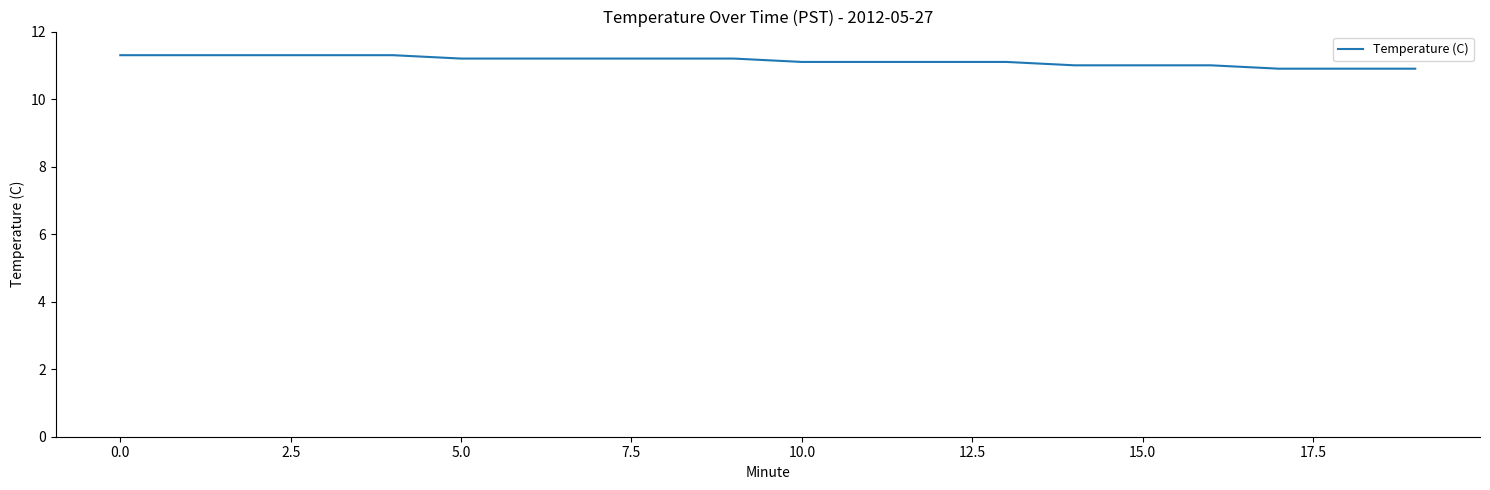

What is the minimum value shown in the chart?

10.9